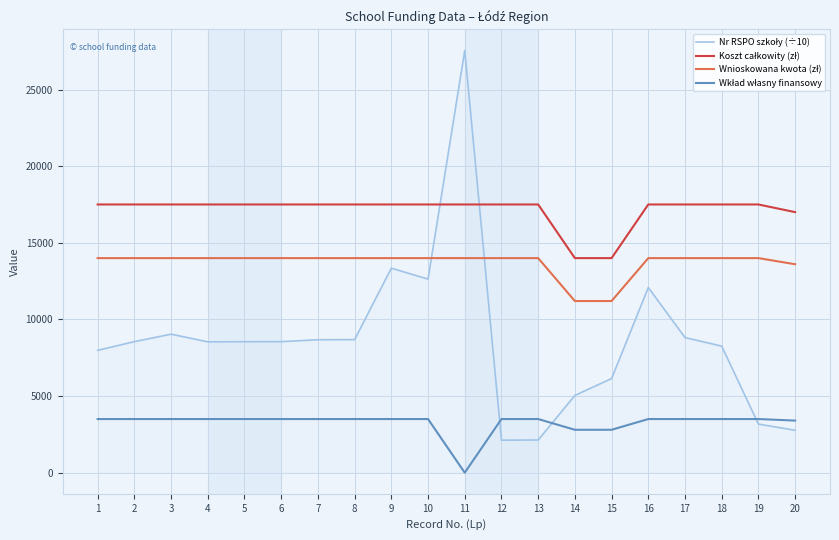

What is the difference between the highest and lowest values at 7?

14000.0